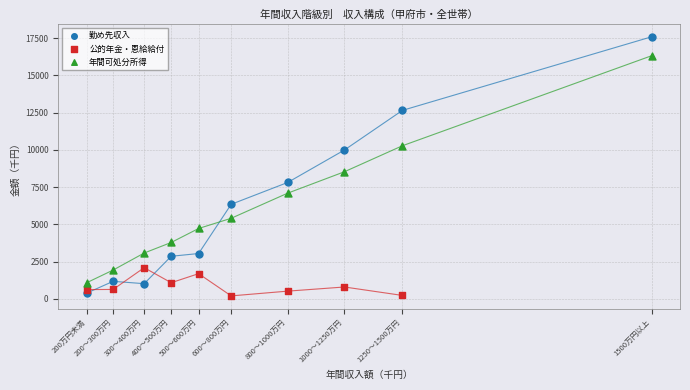

Which series contains the highest Y value?

勤め先収入